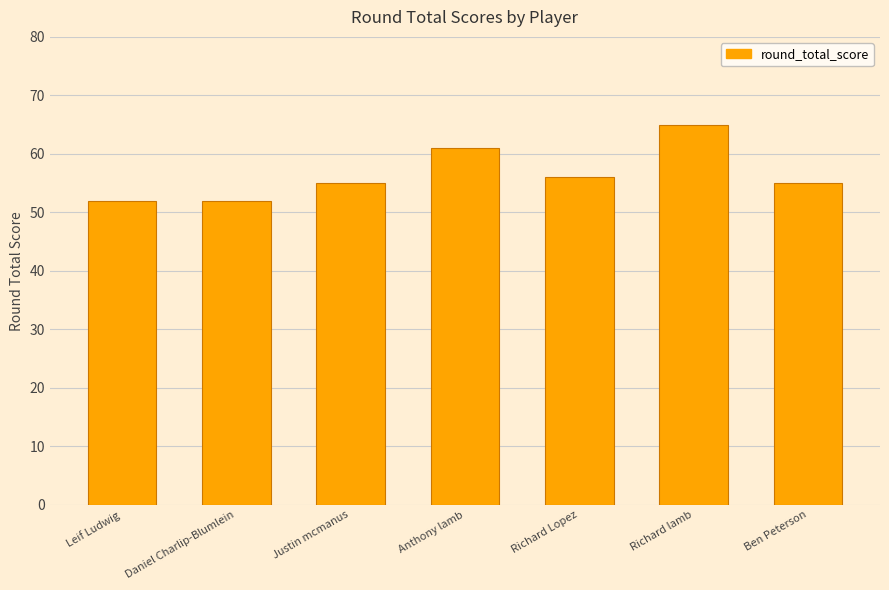

Are the bars grouped side by side (vs. stacked)?

No